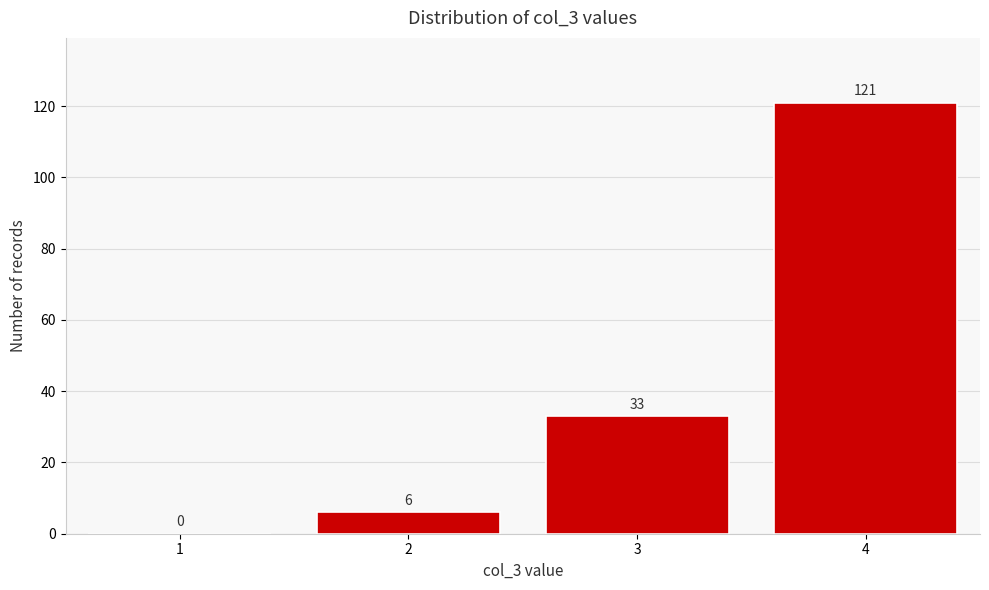

Reading right to left, extract all data points from this chart.

4=121	3=33	2=6	1=0